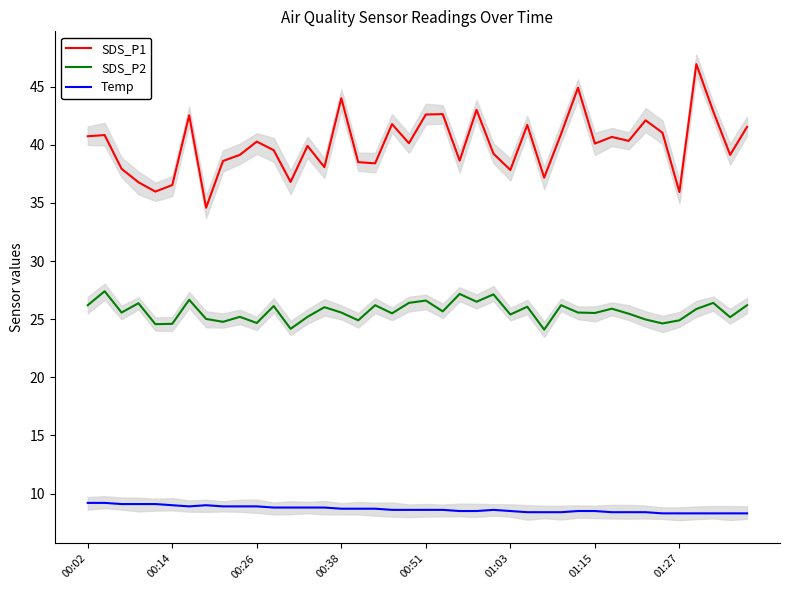

How many interior local valleys does the Temp series have?

1